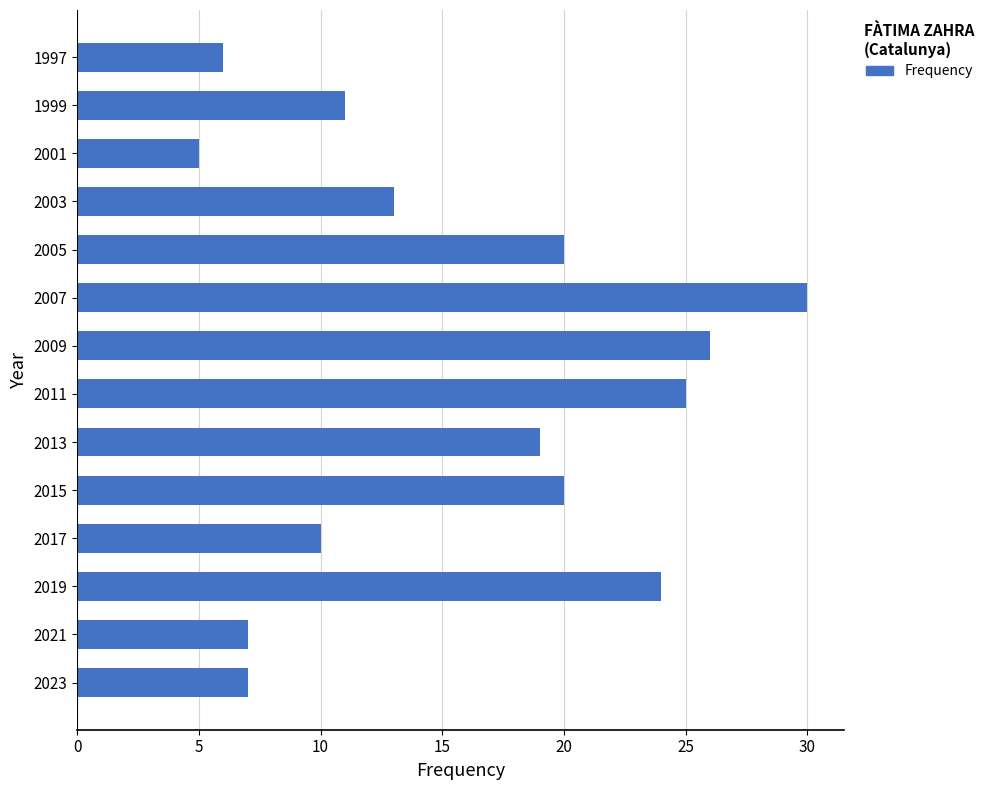

Are the bars grouped side by side (vs. stacked)?

No